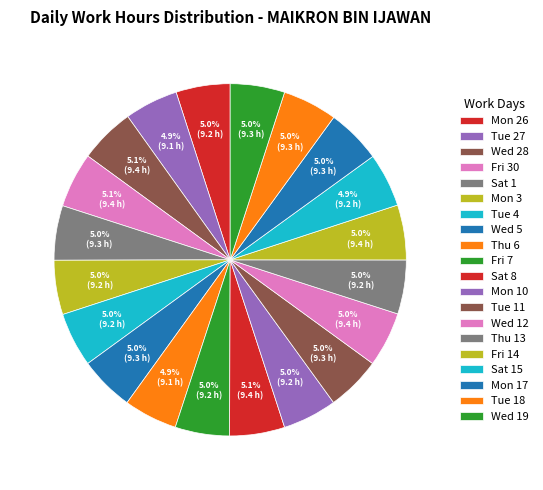

What is the largest slice in the pie chart?

Wed 28